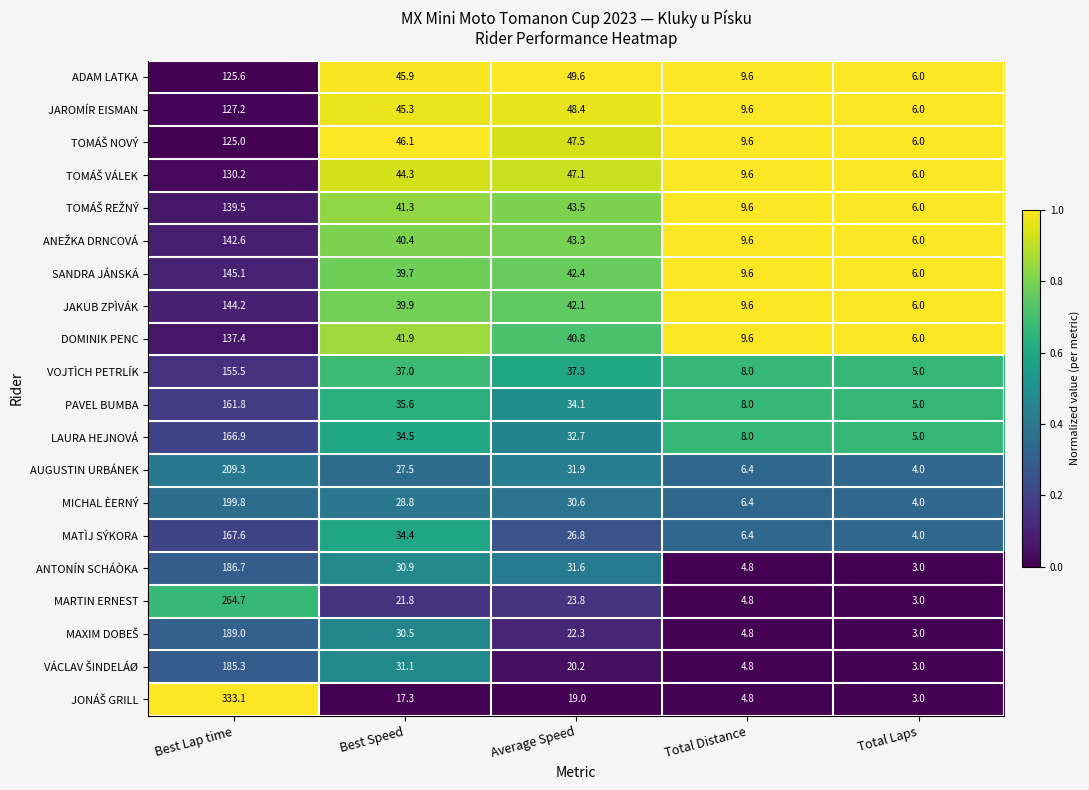

Where does the ANTONÍN SCHÁÒKA series first go above 30?

Best Lap time